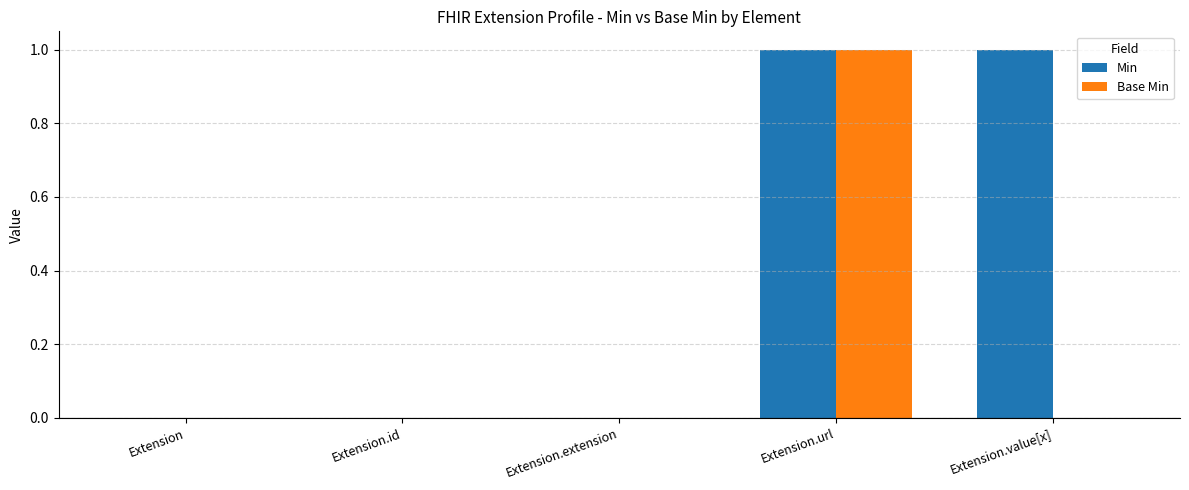

Reading left to right, transcribe all the data shown in this chart.

Min: 0	0	0	1	1
Base Min: 0	0	0	1	0